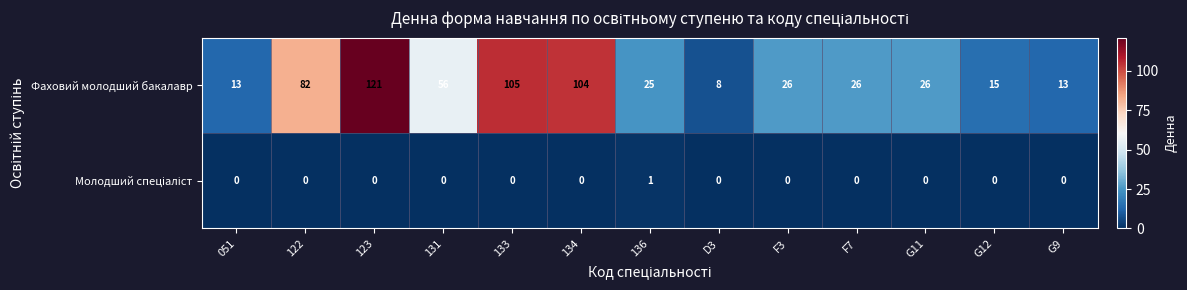

What is the maximum value shown in the chart?

121